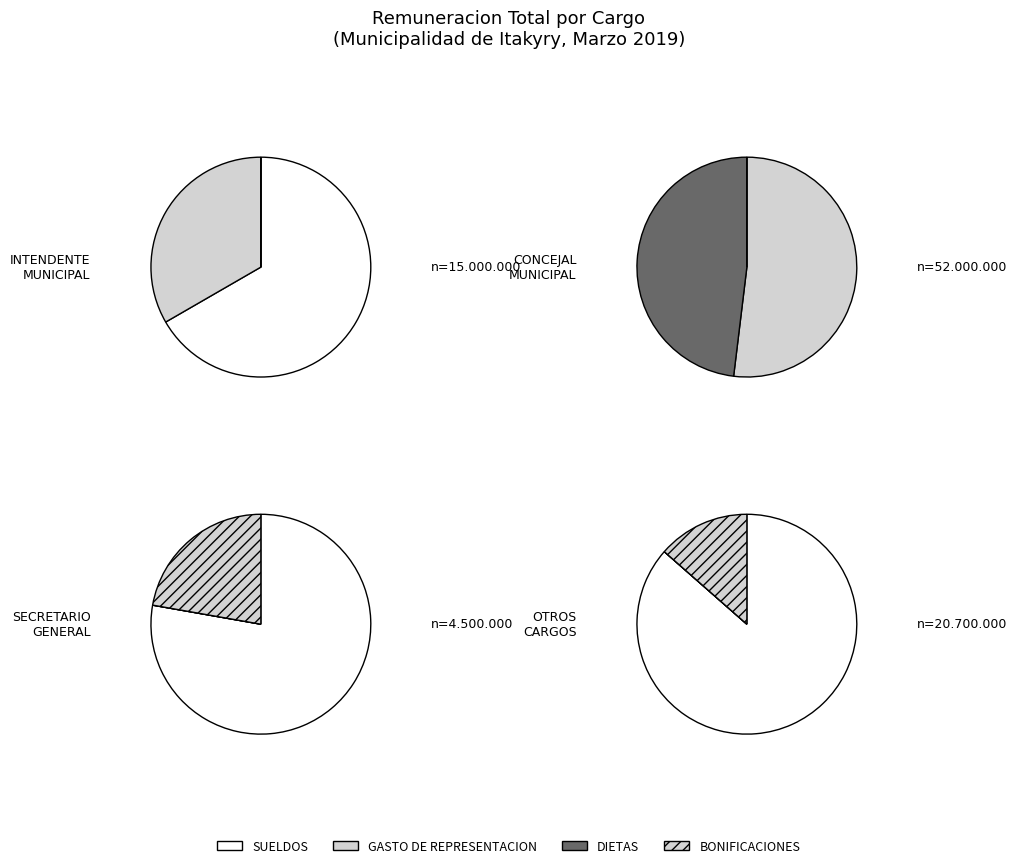

What percentage do 0 and 1 together represent?

100.0%